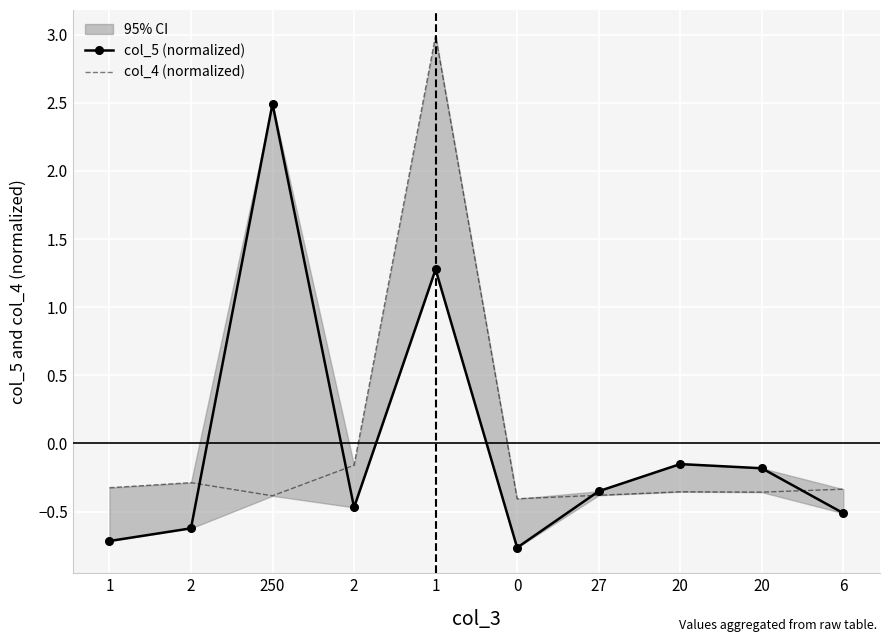

How many values in col_5 (normalized) are above zero?

2